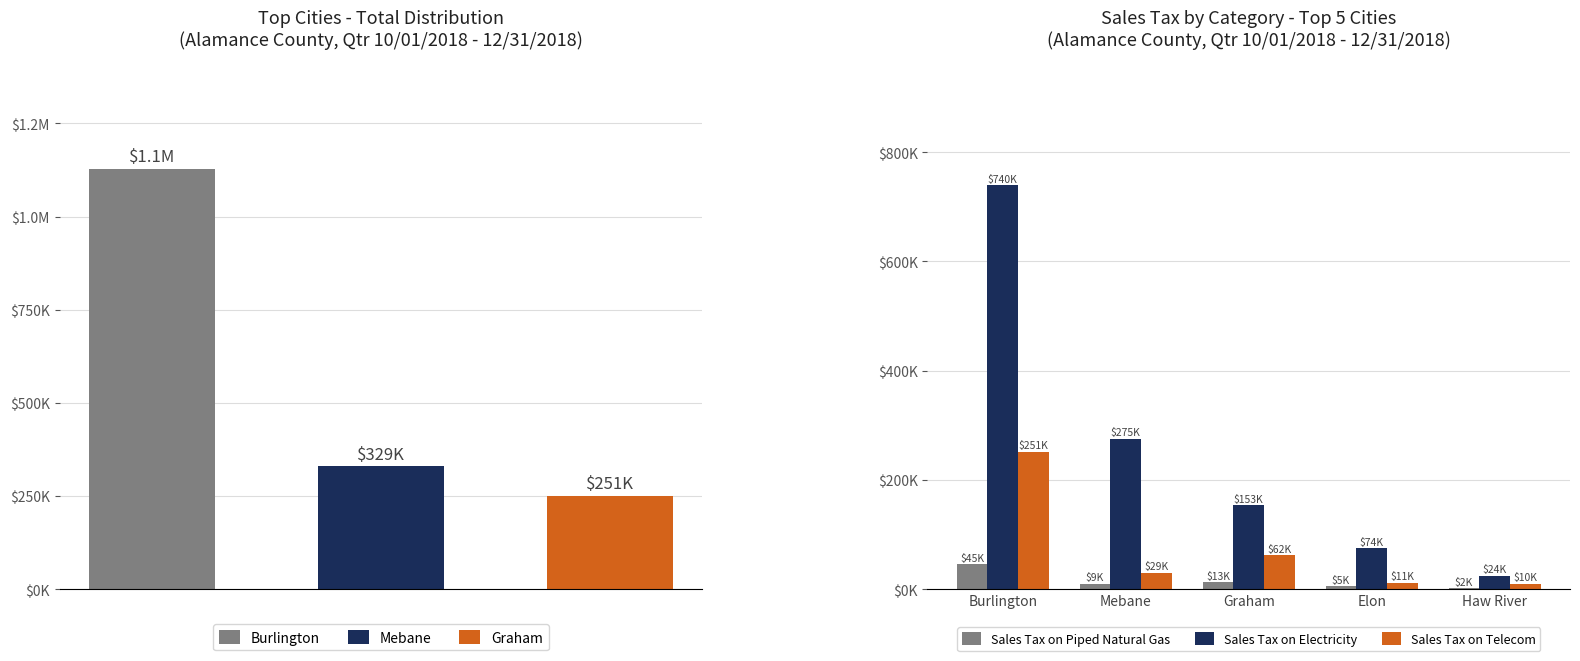

Which series has the largest range (max minus min)?

Sales Tax on Electricity